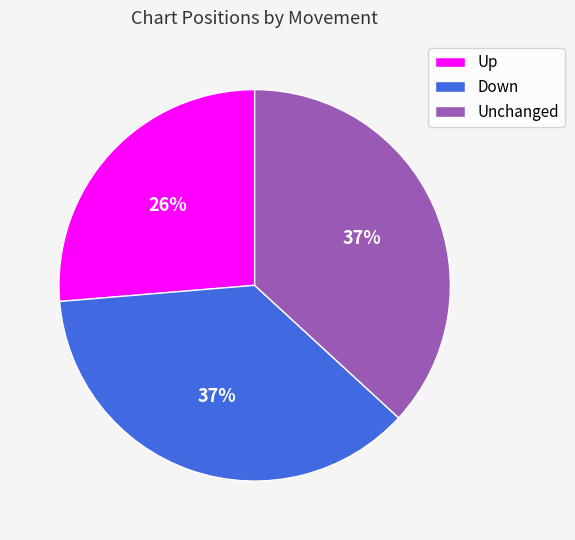

To the nearest percent, what is the difference between the largest and smallest slice percentages?

11%